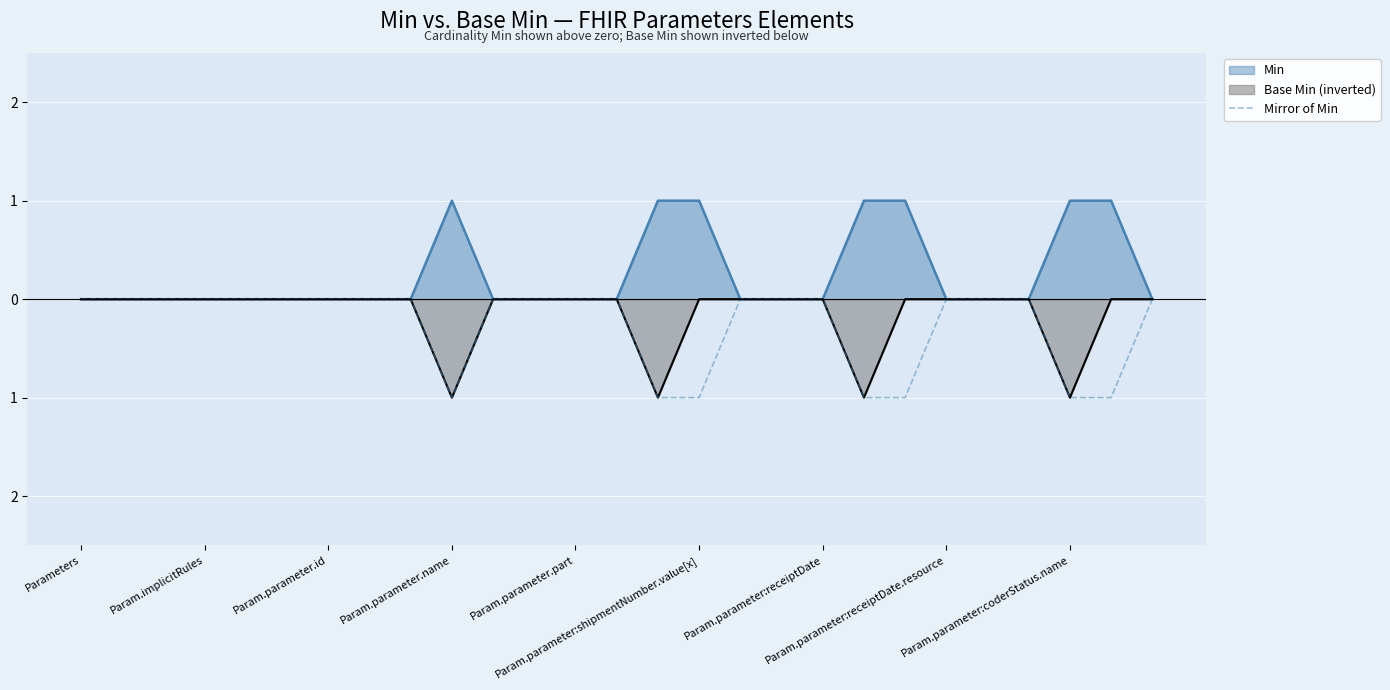

At which label is the value closest to 0?

Parameters